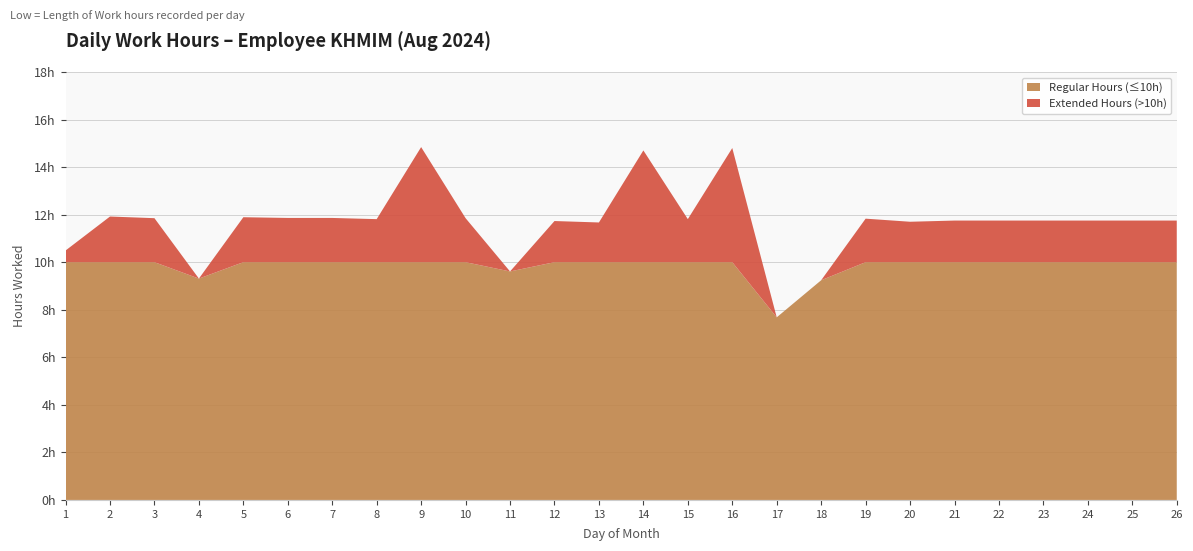

Reading left to right, what are all the values shown in this chart?

10.5	11.9	11.8	9.3	11.9	11.9	11.9	11.8	14.8	11.8	9.6	11.7	11.7	14.7	11.8	14.8	7.7	9.2	11.8	11.7	11.8	11.8	11.8	11.8	11.8	11.8